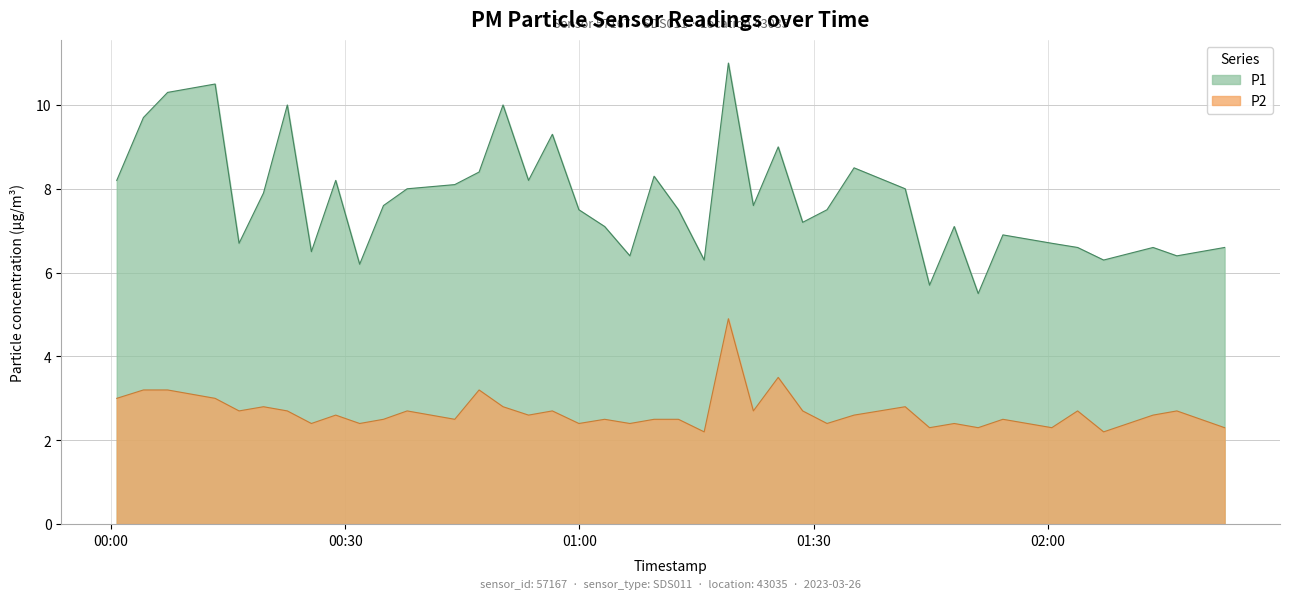

Rank the series at 2023-03-26T00:44:02 from highest to lowest value.

P1, P2